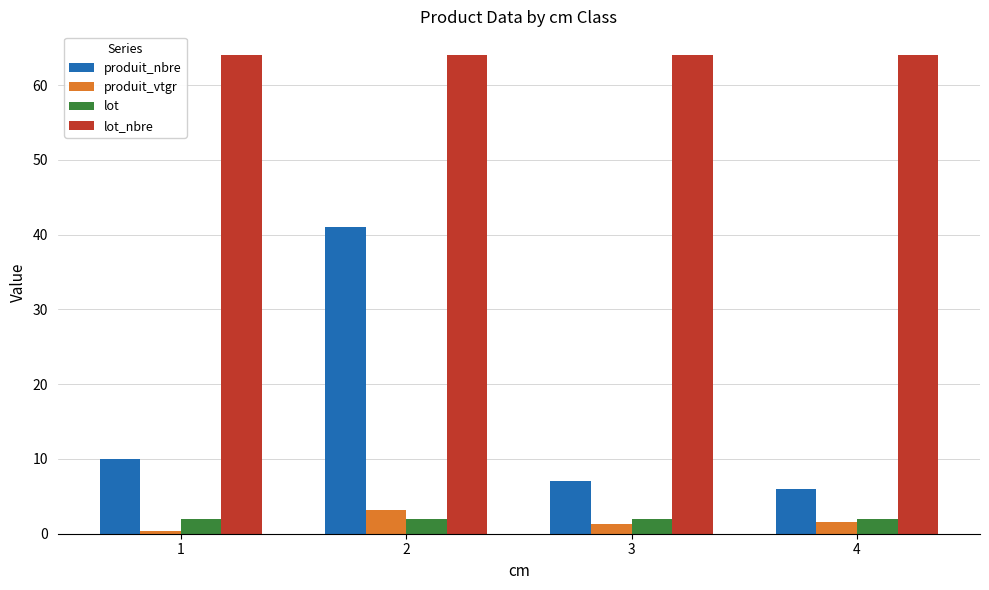

What is the minimum value for produit_nbre?

6.0